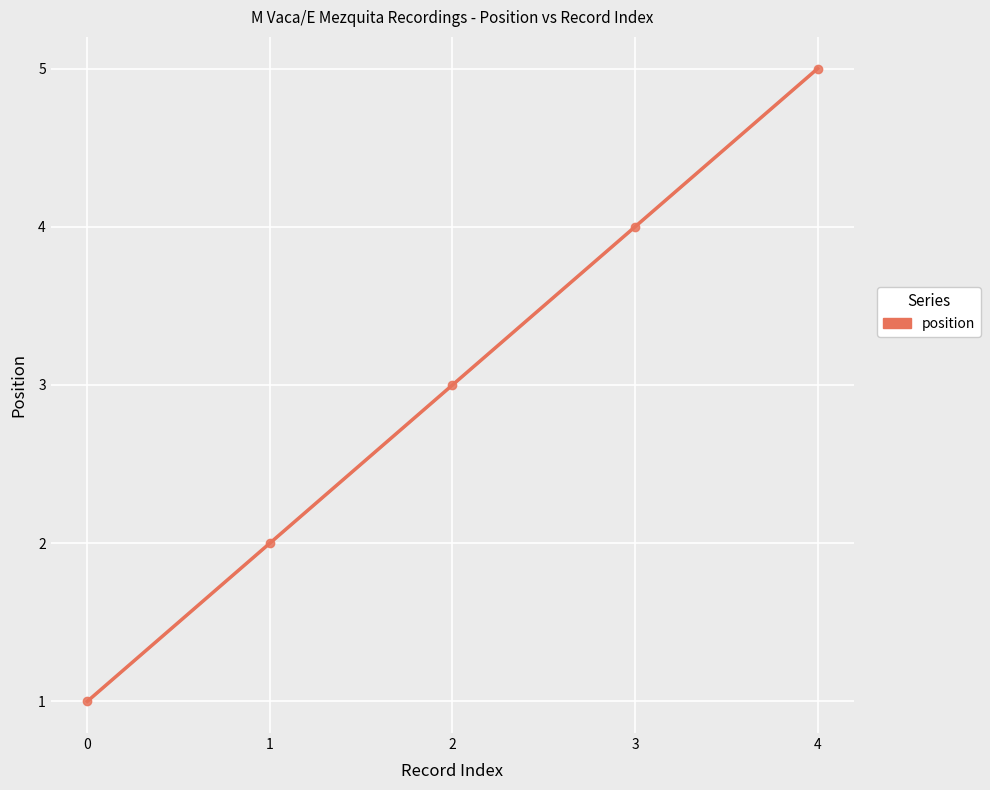

Is this an area chart (filled region under the line)?

No